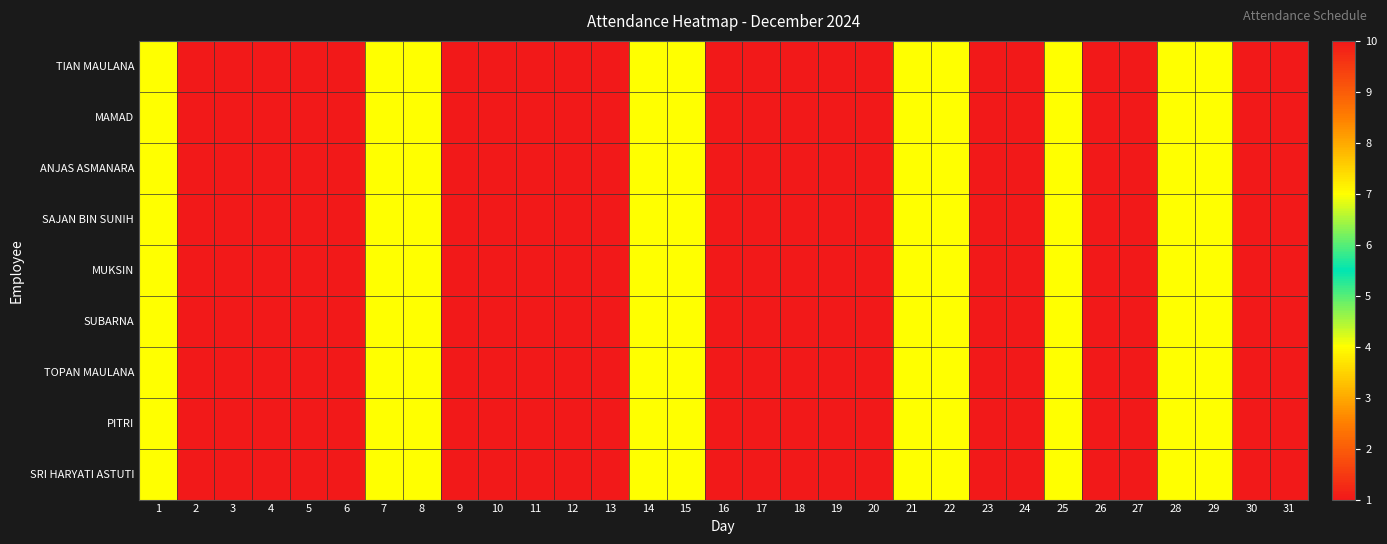

At how many categories does at least one series exceed 5?

21